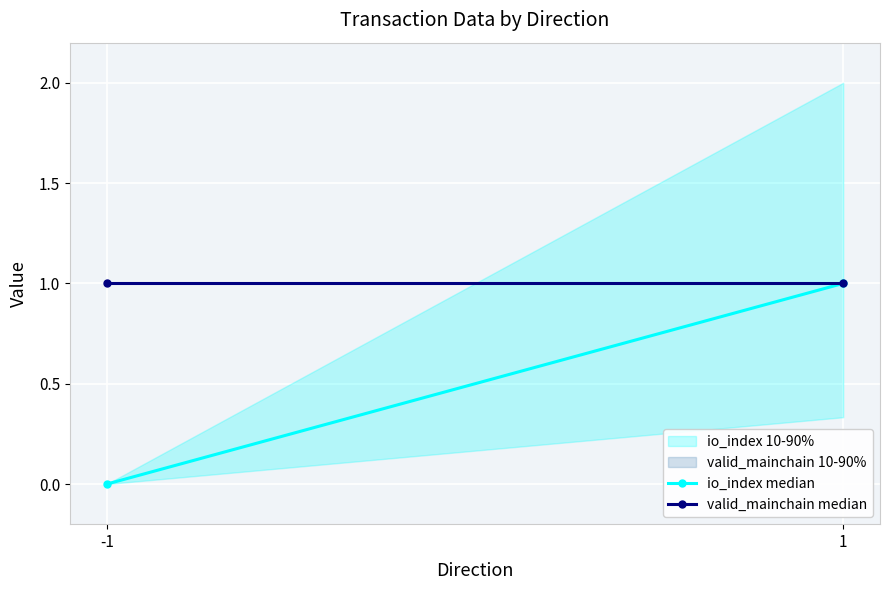

True or false: io_index median has a value of 1 at 1.

False